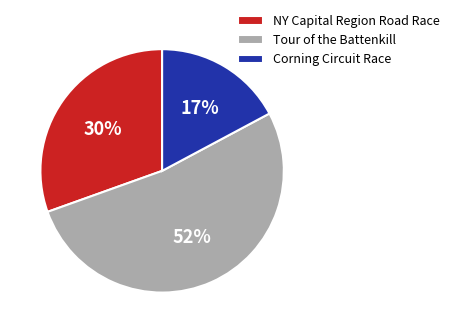

Combined, do Corning Circuit Race and Tour of the Battenkill account for over 50%?

Yes